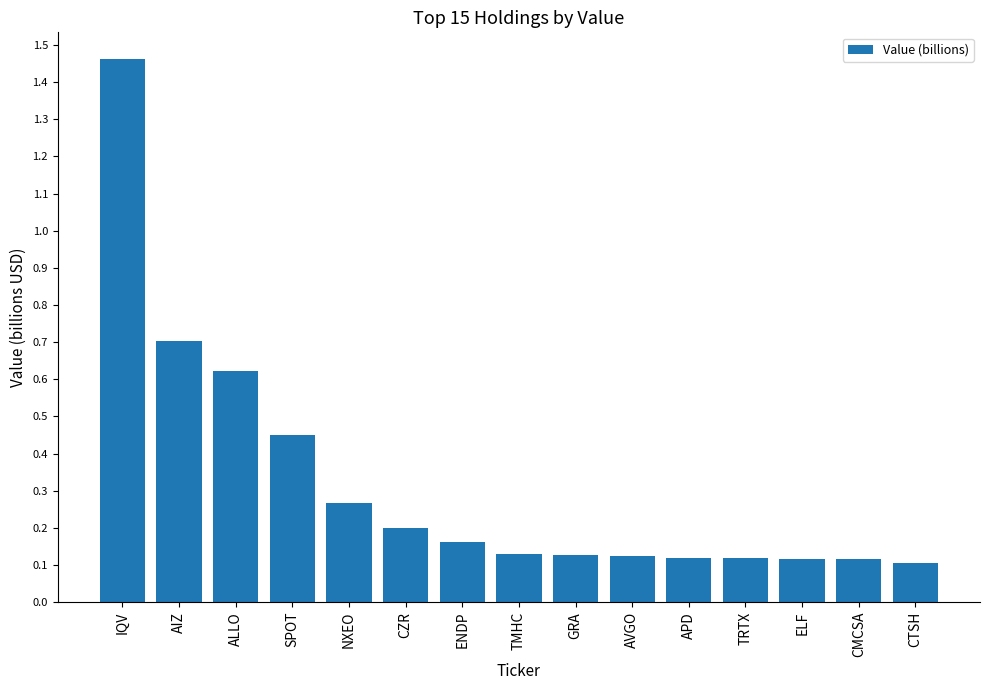

What is the difference between the maximum and second lowest values?

1.3